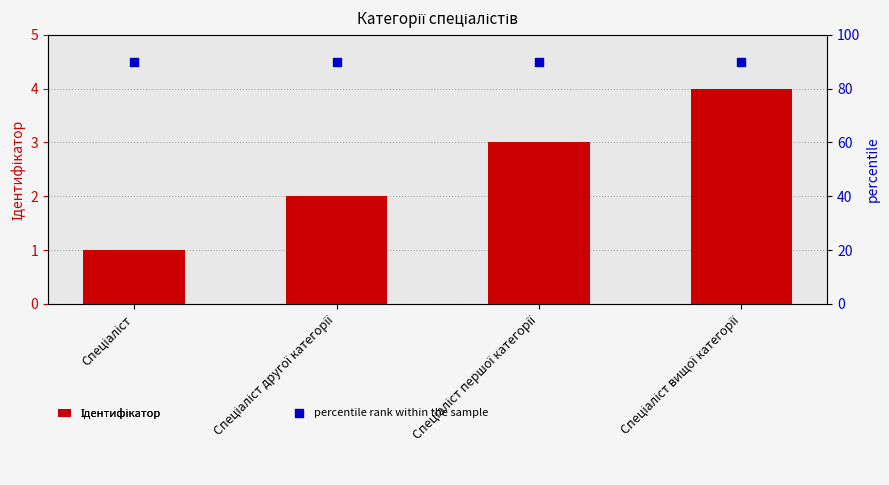

At how many categories does at least one series exceed 22?

4